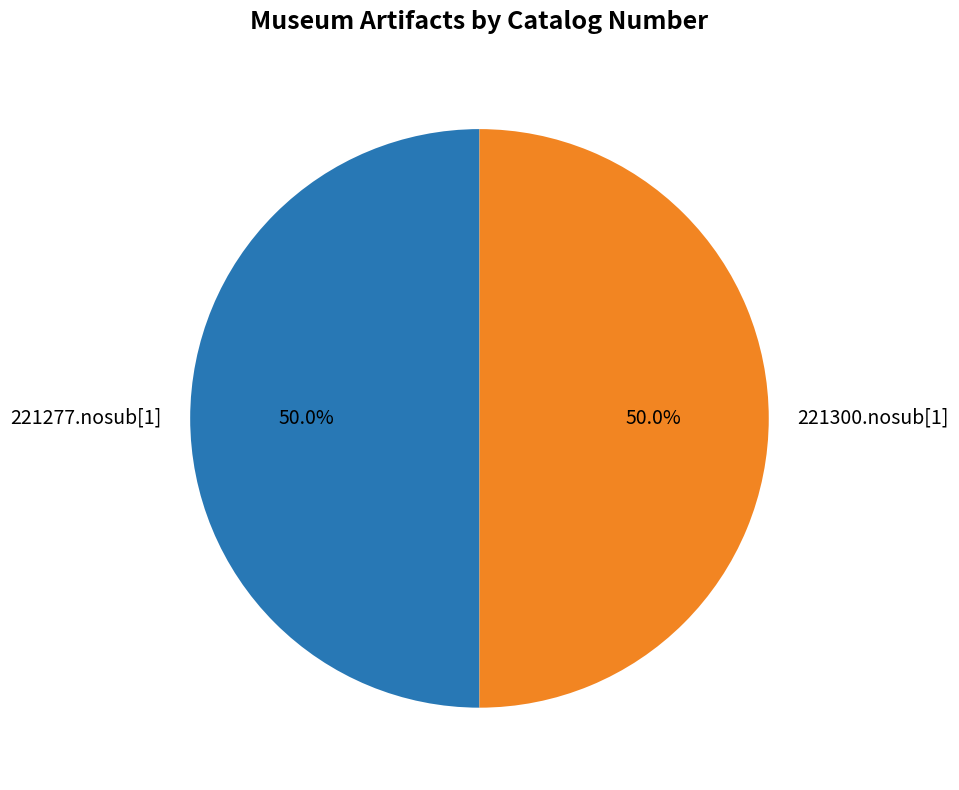

What is the ratio of the value at 221300.nosub[1] to the value at 221277.nosub[1]?

1.0